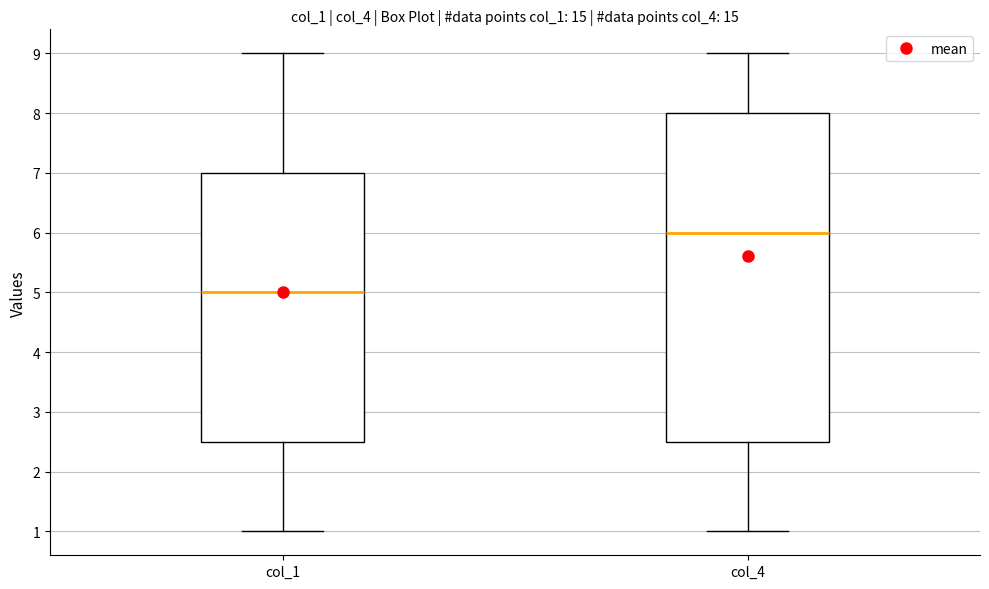

Which box's median line is the lowest?

col_1